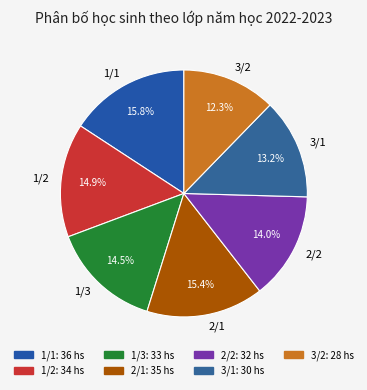

What is the smallest slice in the pie chart?

3/2